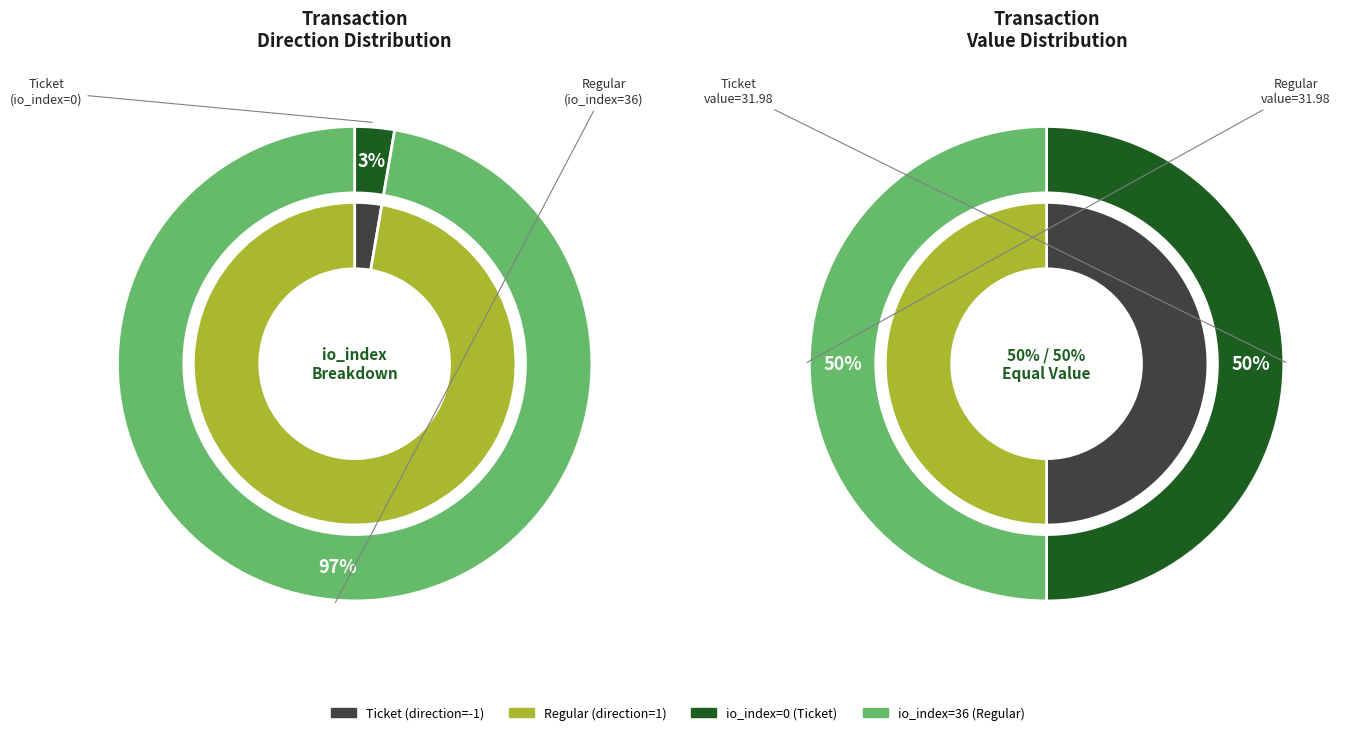

To the nearest percent, what is the combined percentage of Ticket (direction=-1, io_index=0) and Regular (direction=1, io_index=36)?

100%